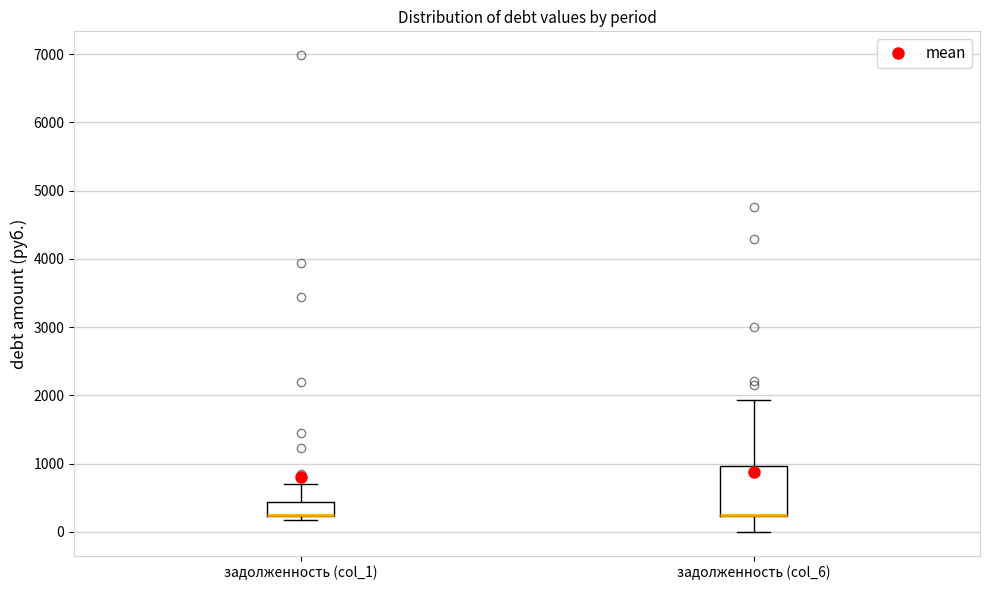

Where is the lower edge of the box for задолженность (col_1) on the y-axis? The values are not printed on the chart, so give them approximately, as read against the axis.

200